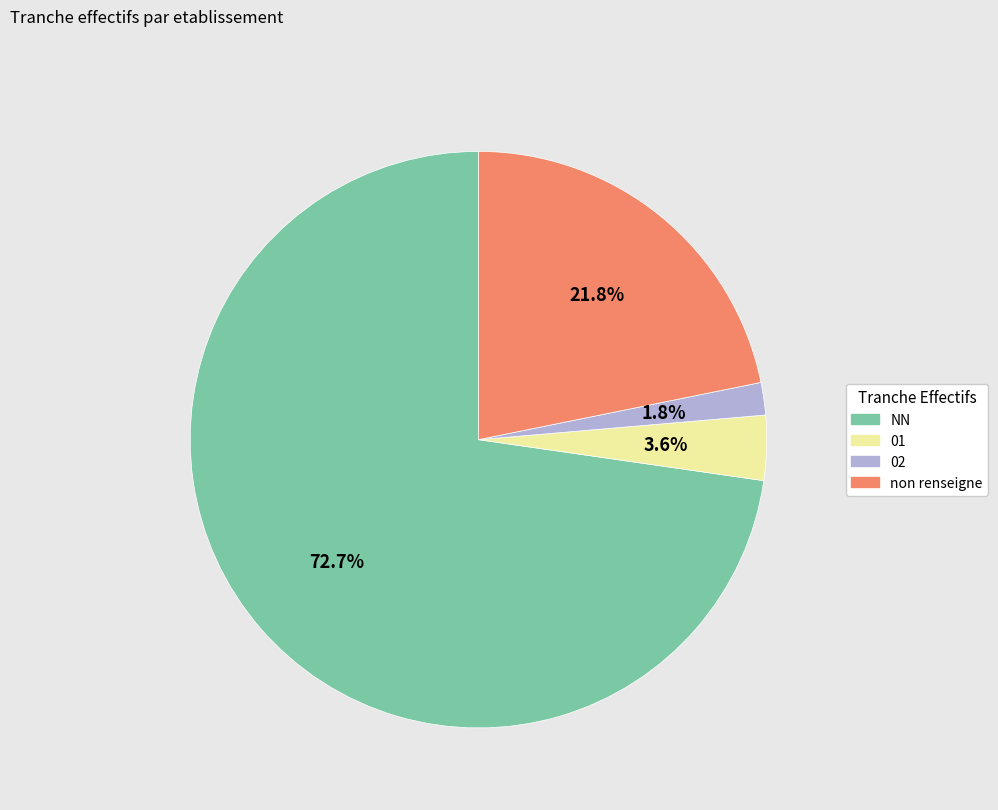

Does any single category account for the majority?

Yes